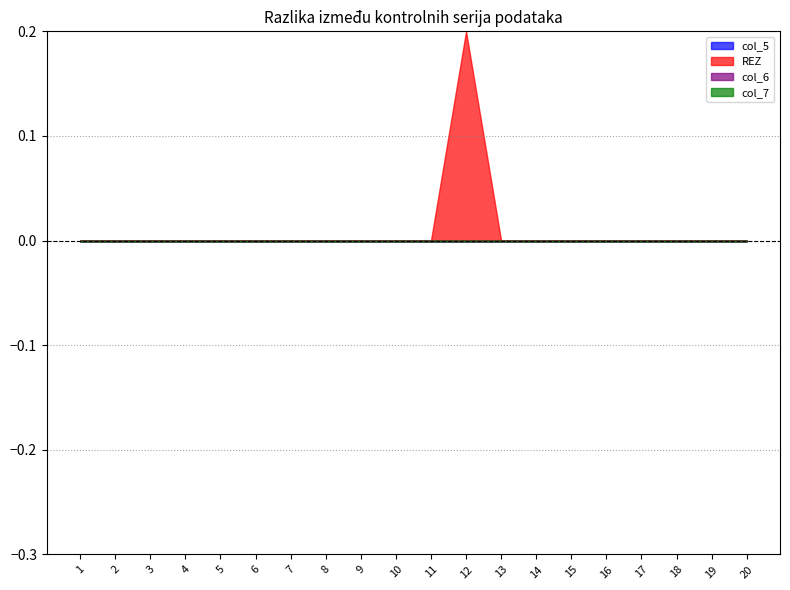

Which has a higher value, 2 or 10?

2